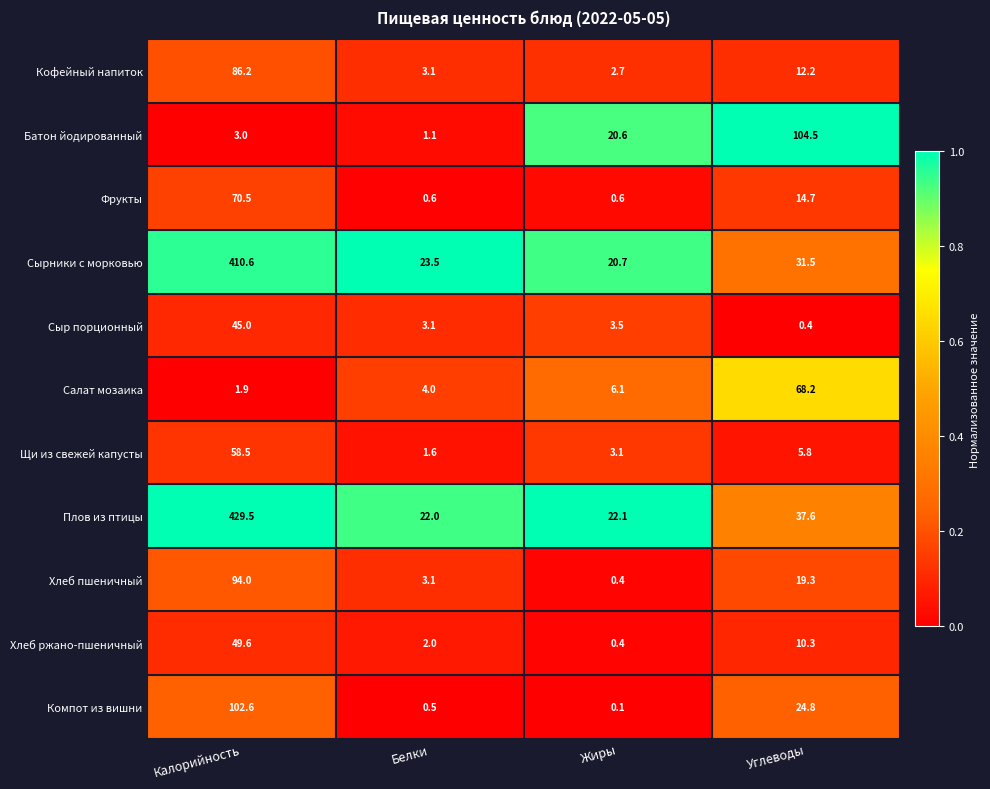

What is the greatest value displayed?

429.5